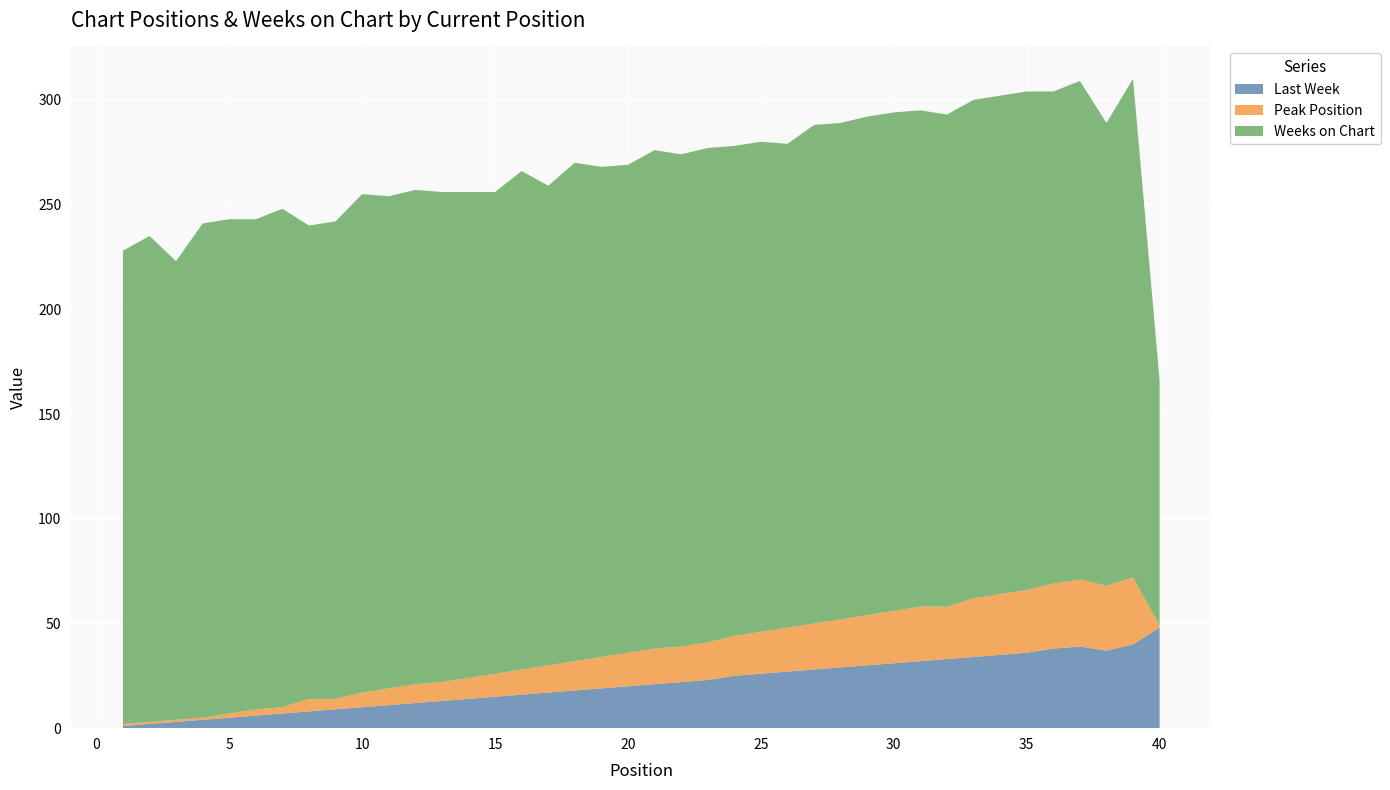

Reading left to right, extract all data points from this chart.

Last Week: 1	2	3	4	5	6	7	8	9	10	11	12	13	14	15	16	17	18	19	20	21	22	23	25	26	27	28	29	30	31	32	33	34	35	36	38	39	37	40	48
Peak Position: 1	1	1	1	2	3	3	6	5	7	8	9	9	10	11	12	13	14	15	16	17	17	18	19	20	21	22	23	24	25	26	25	28	29	30	31	32	31	32	1
Weeks on Chart: 226	232	219	236	236	234	238	226	228	238	235	236	234	232	230	238	229	238	234	233	238	235	236	234	234	231	238	237	238	238	237	235	238	238	238	235	238	221	238	117